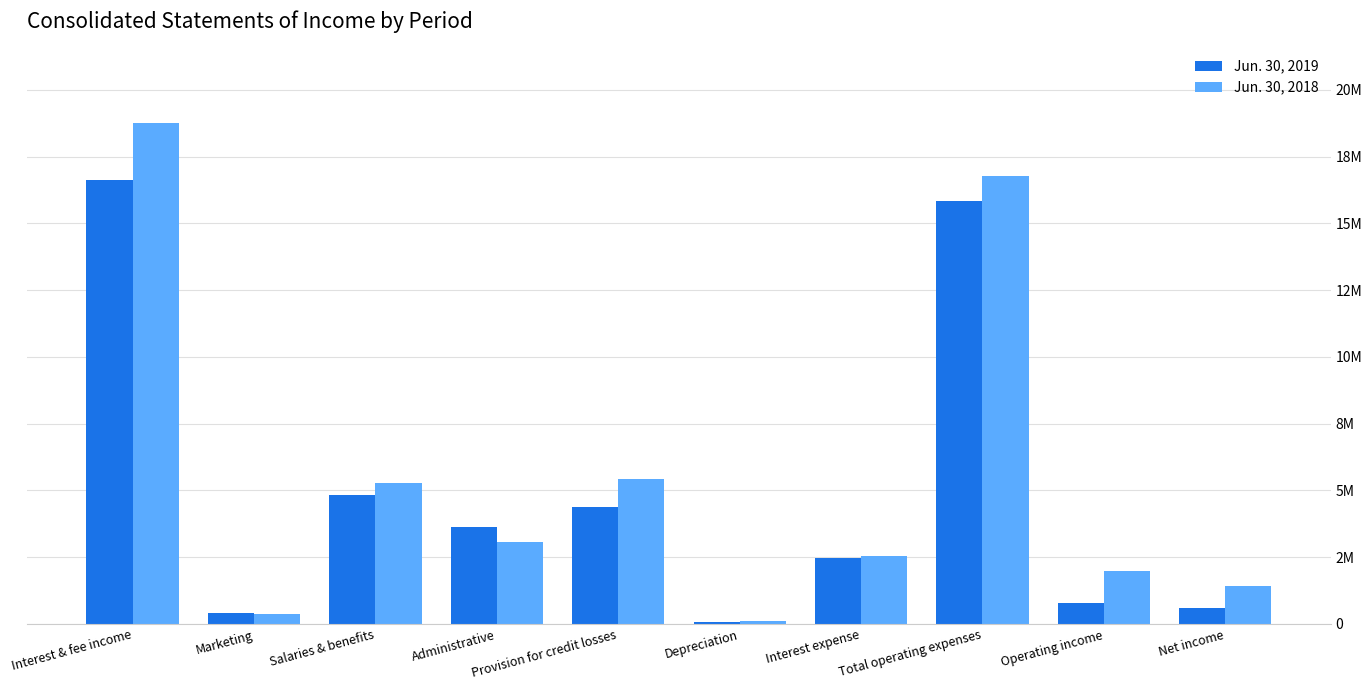

What is the label of the 10th bar from the right?

Interest & fee income